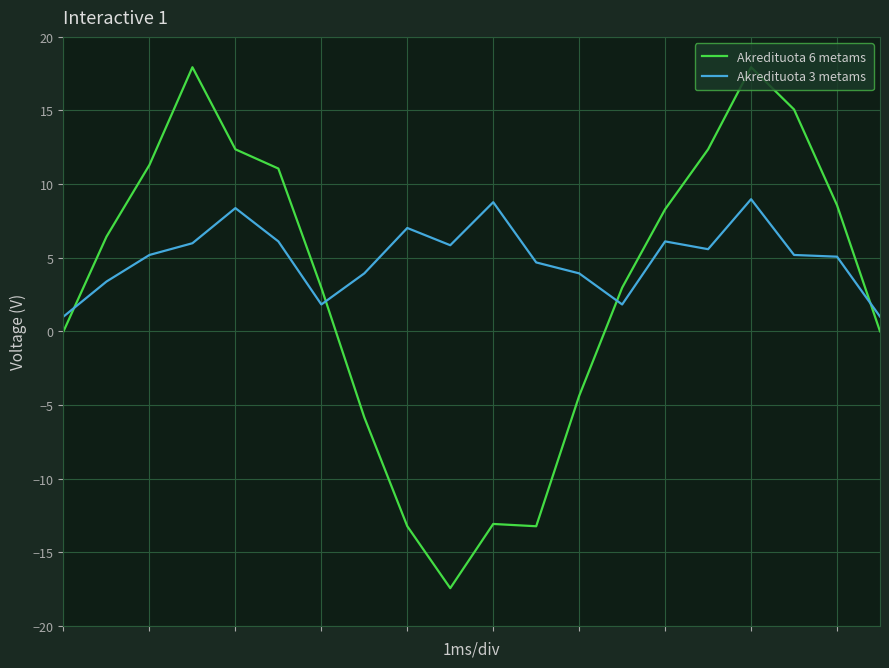

True or false: Akredituota 3 metams and Akredituota 6 metams intersect in this chart.

True